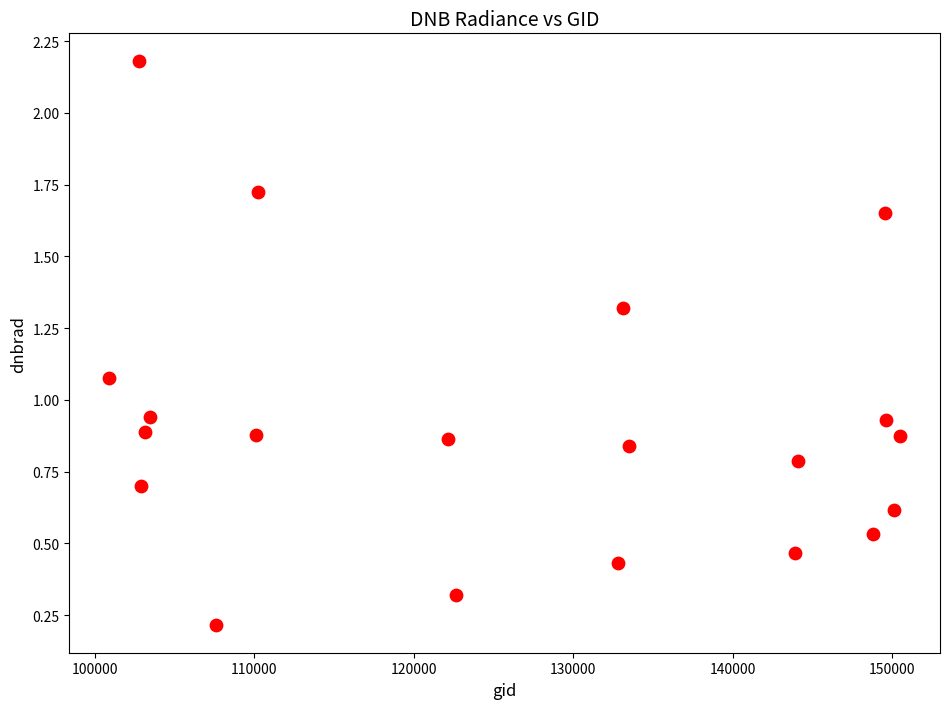

What is the range of Y values (max minus min)?

2.0